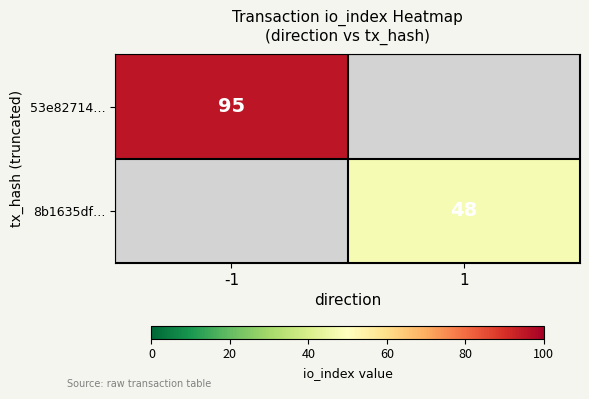

Is it true that 53e82714… equals 95 at -1?

True